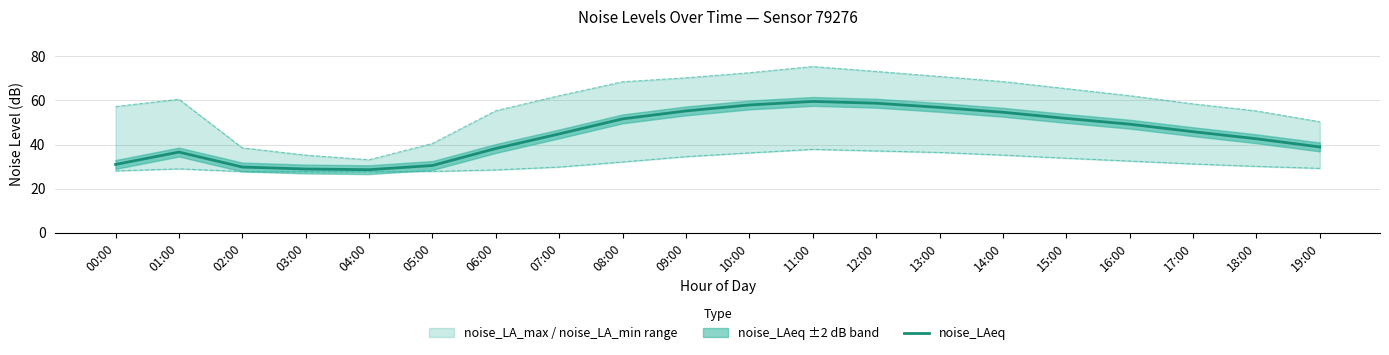

How many lines are shown in the chart?

3